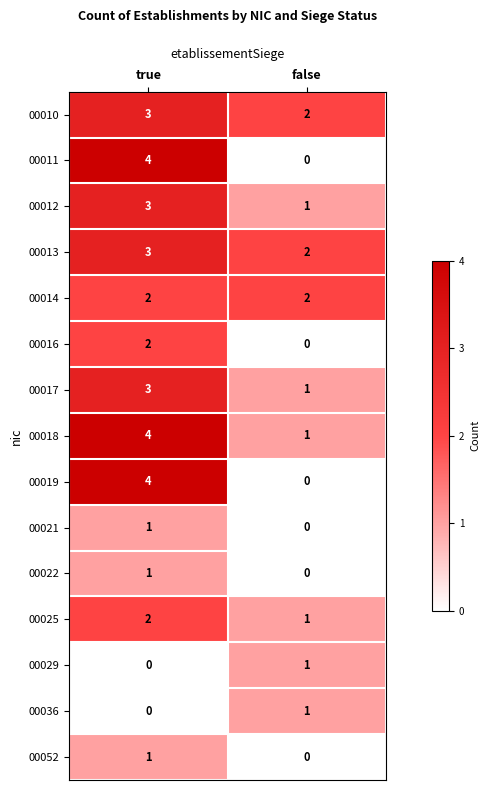

At which label does 00012 reach its minimum?

false